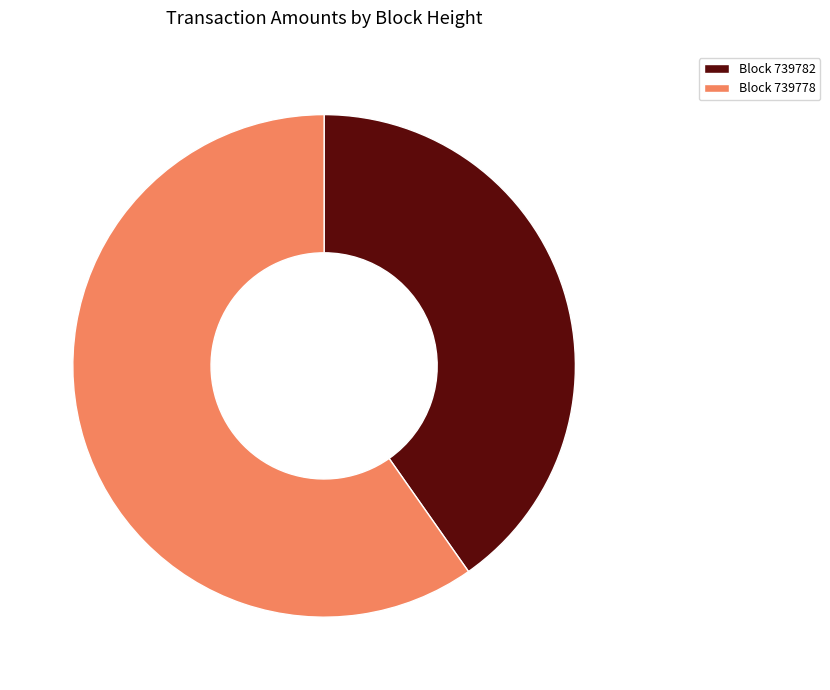

Is there any slice that represents more than half of the pie?

Yes